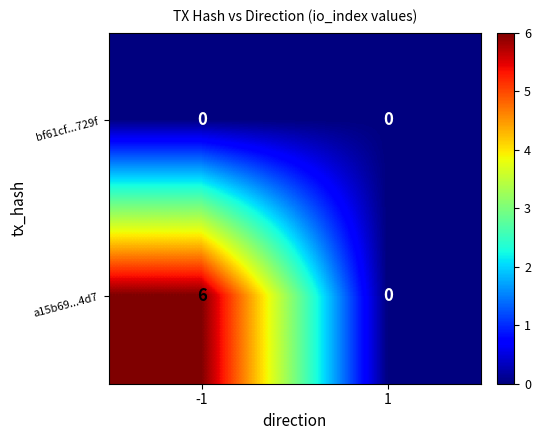

Reading right to left, what are all the values shown in this chart?

bf61cf...729f: 0	0
a15b69...4d7: 0	6